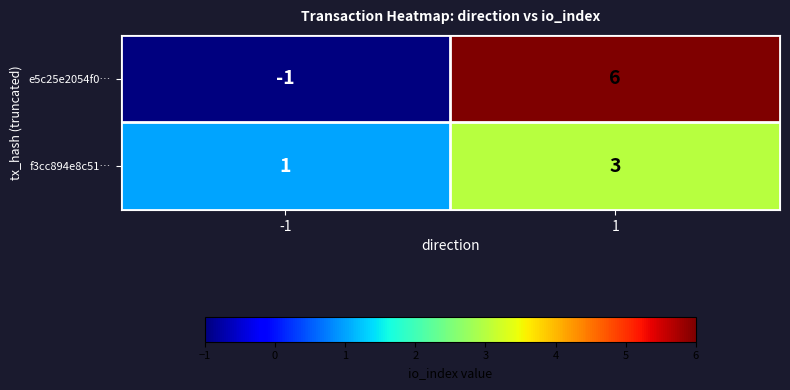

True or false: f3cc894e8c51… has a value of 3 at 1.

True